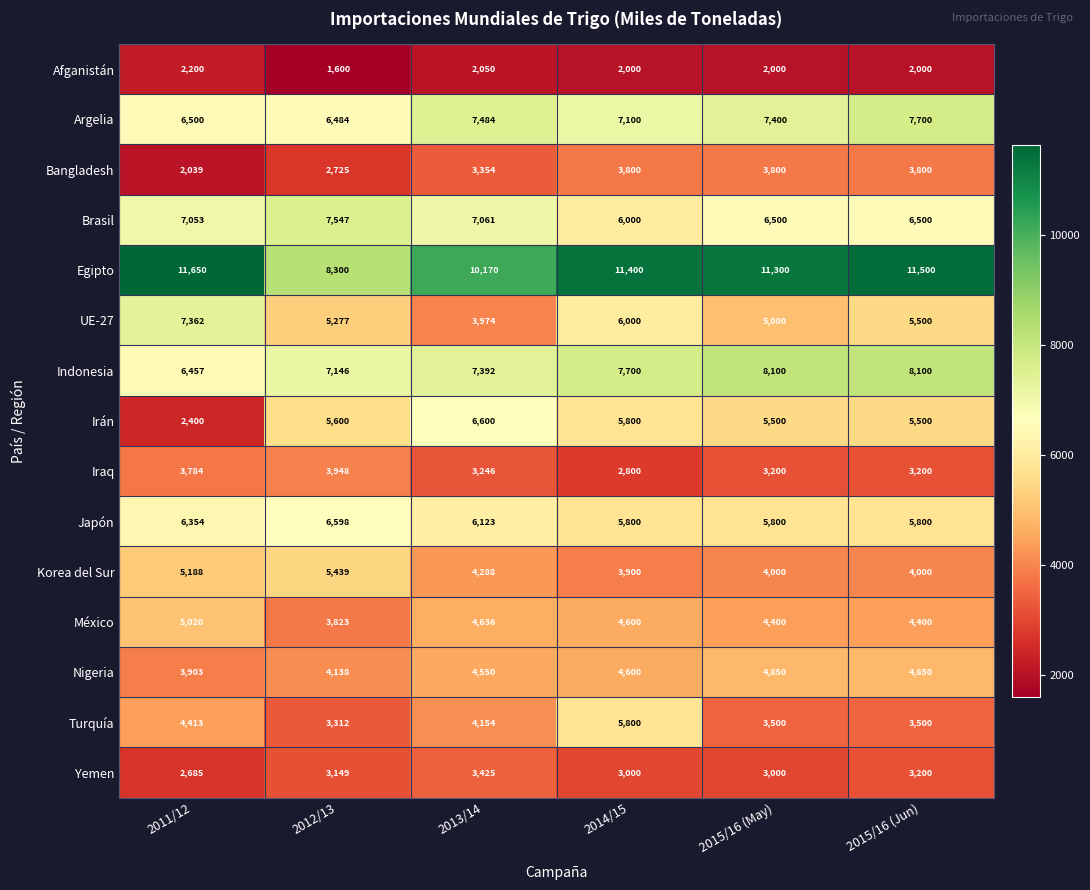

Which series has the widest spread of values?

Irán